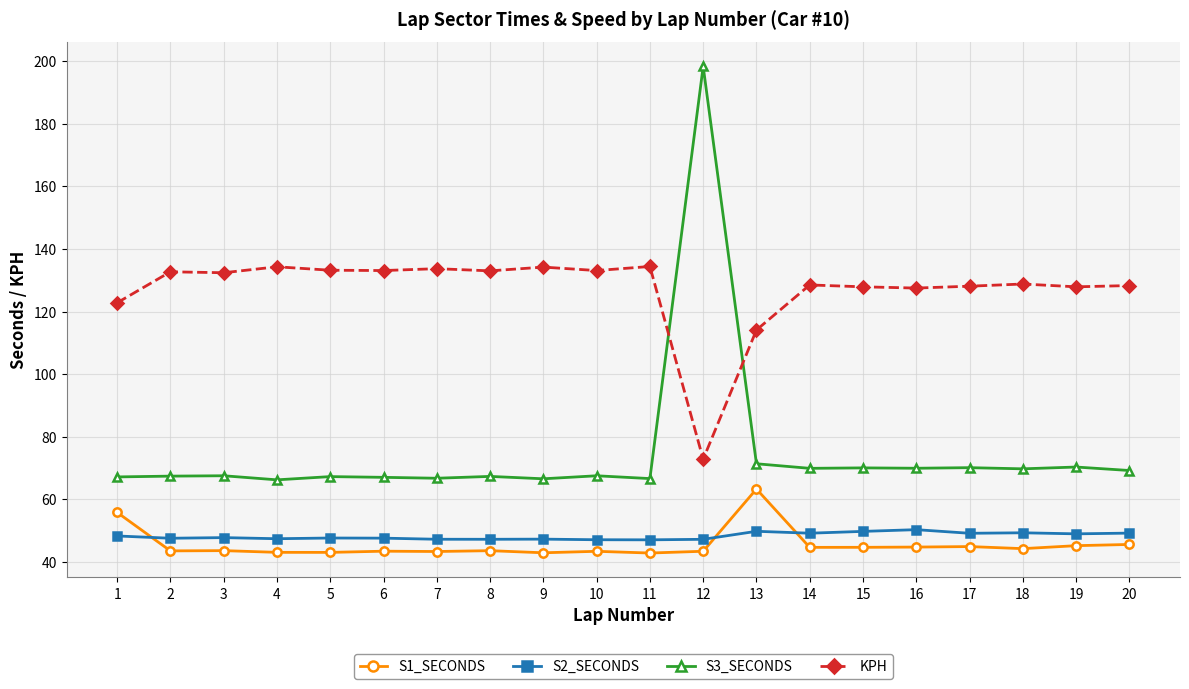

True or false: S2_SECONDS and KPH cross at least once.

False